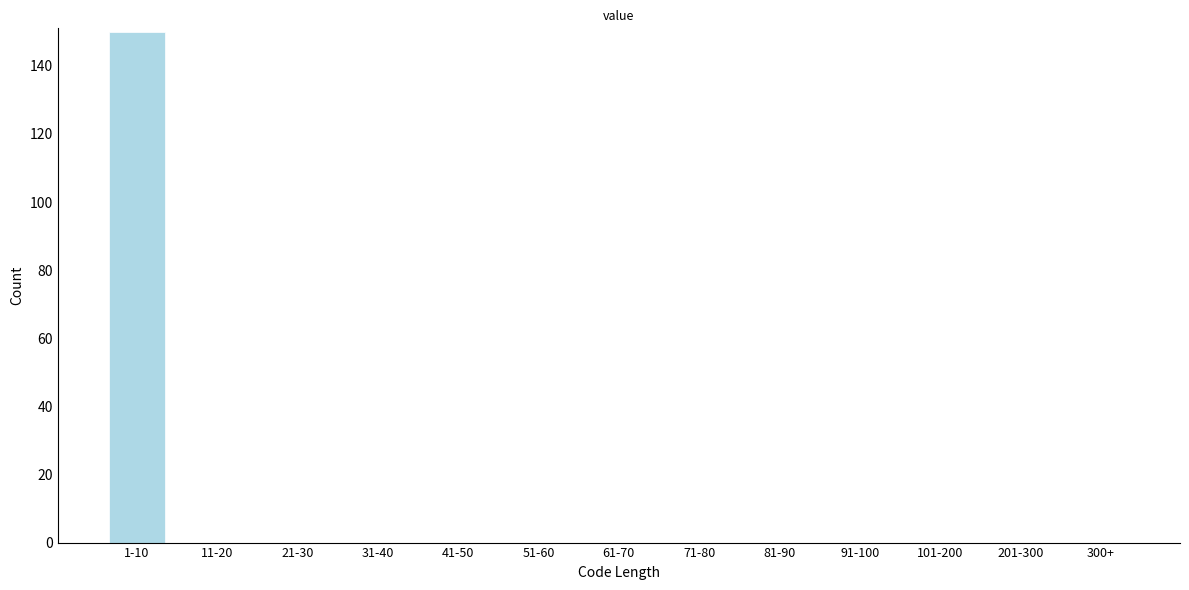

Reading left to right, extract all data points from this chart.

1-10=150	11-20=0	21-30=0	31-40=0	41-50=0	51-60=0	61-70=0	71-80=0	81-90=0	91-100=0	101-200=0	201-300=0	300+=0